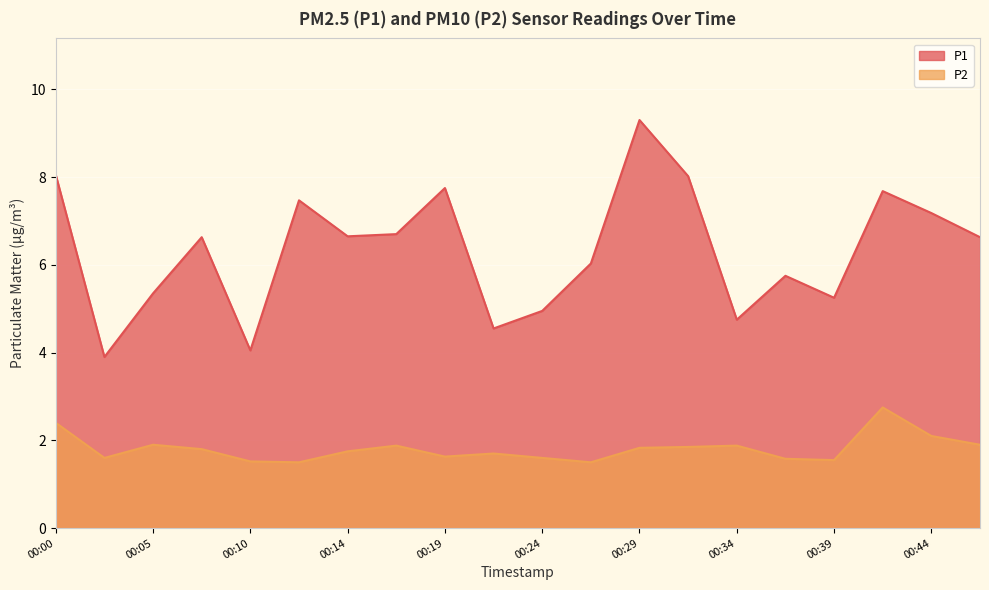

True or false: P1 and P2 intersect in this chart.

False